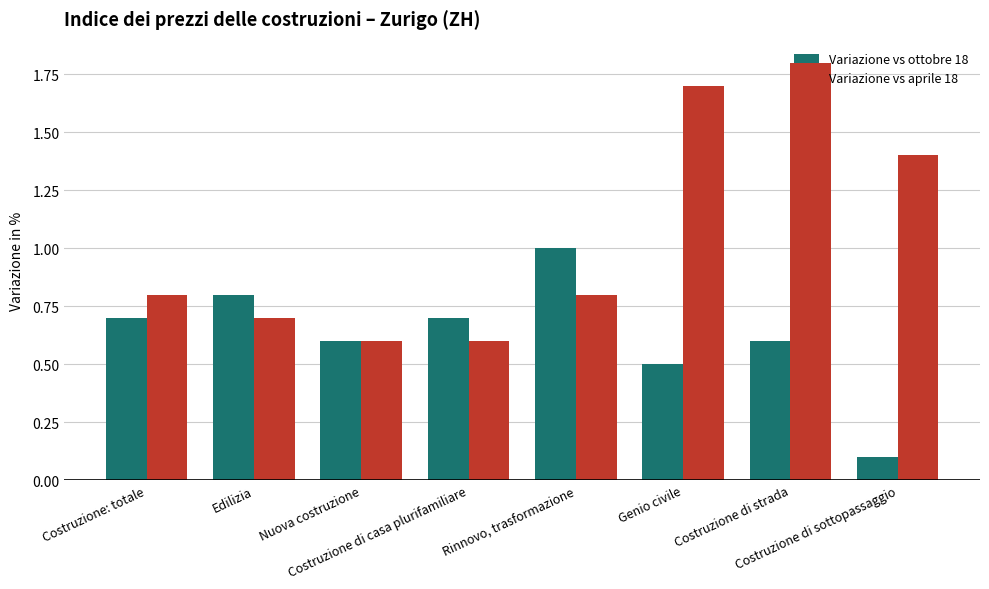

What is the label of the 3rd bar from the right?

Genio civile